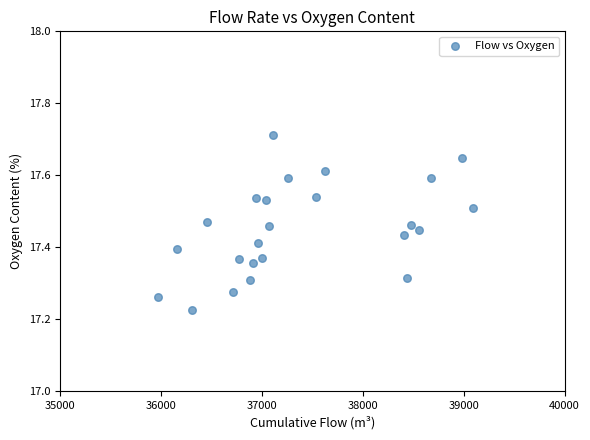

What is the range of Y values (max minus min)?

0.5